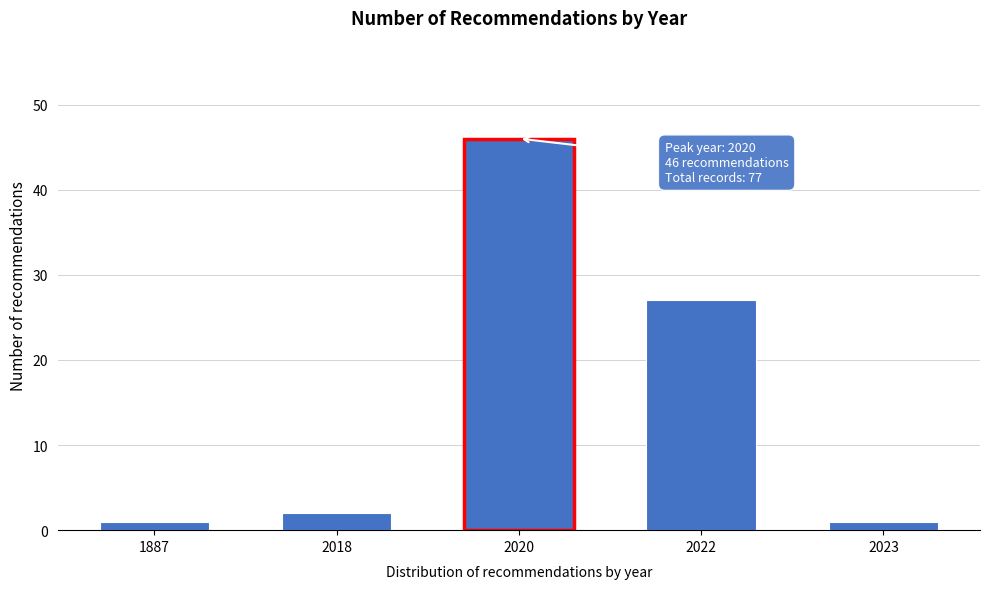

Reading left to right, list all the values displayed in this chart.

1	2	46	27	1